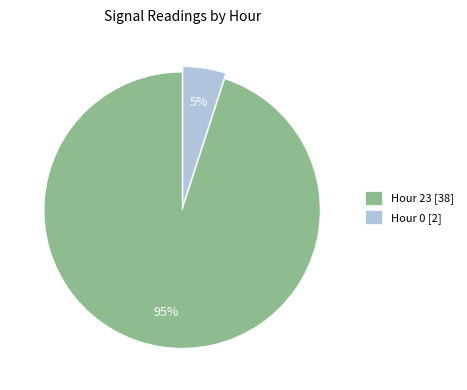

Do Hour 23 [38] and Hour 0 [2] together represent more than half of the pie?

Yes